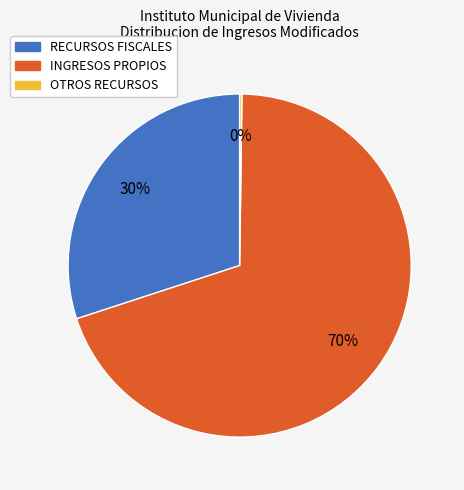

Is INGRESOS PROPIOS the majority of the pie?

Yes